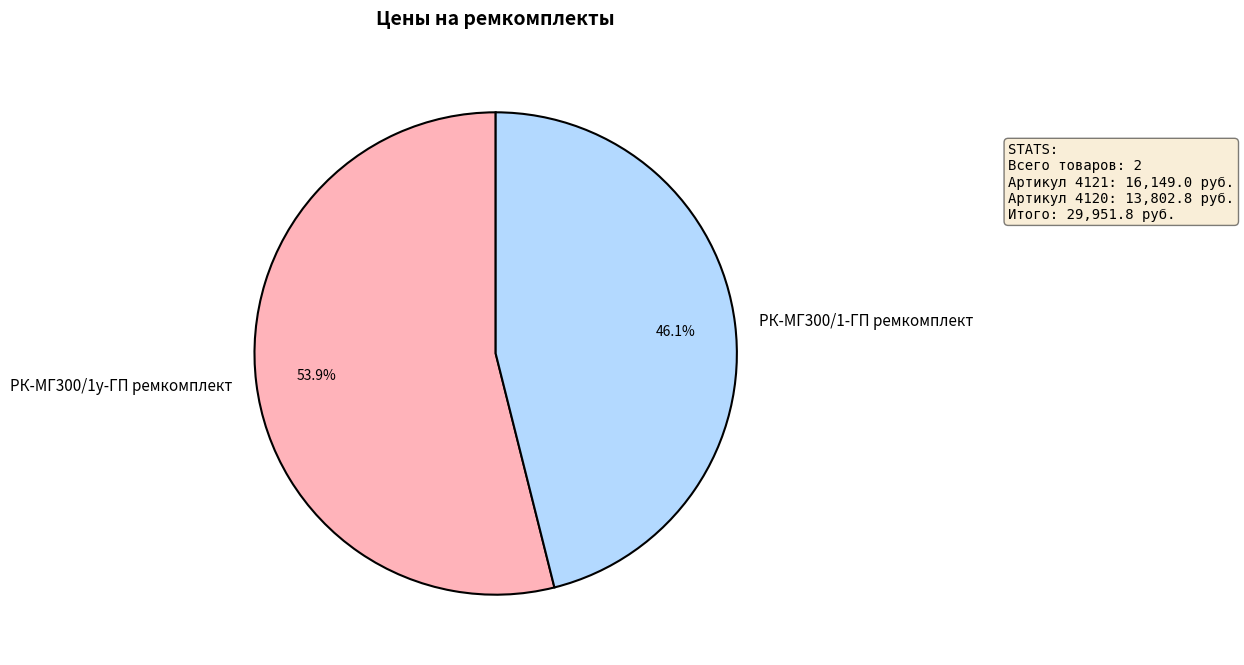

Which category has the biggest portion of the pie?

РК-МГ300/1у-ГП ремкомплект